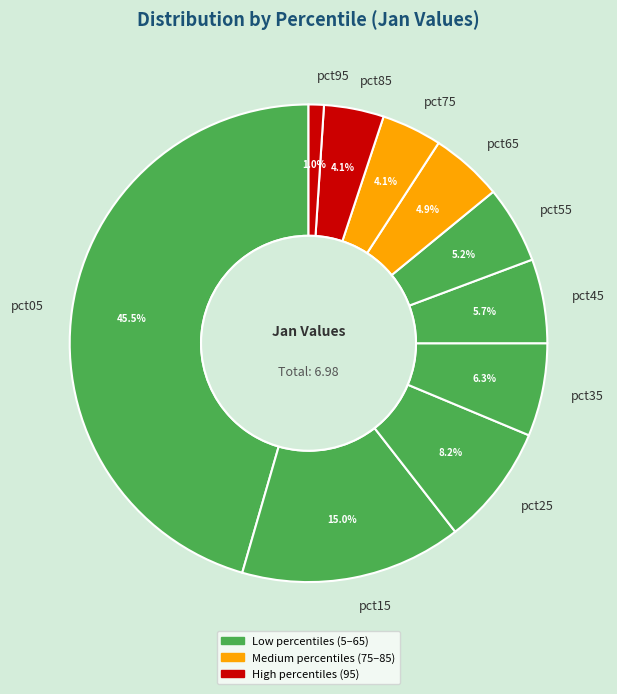

The pct15 slice represents 15% of the pie. True or false?

True